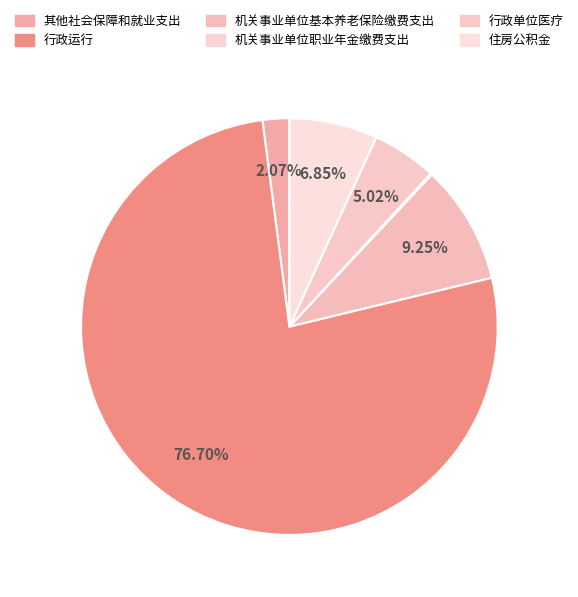

To the nearest percent, what is the difference between the largest and smallest slice percentages?

77%